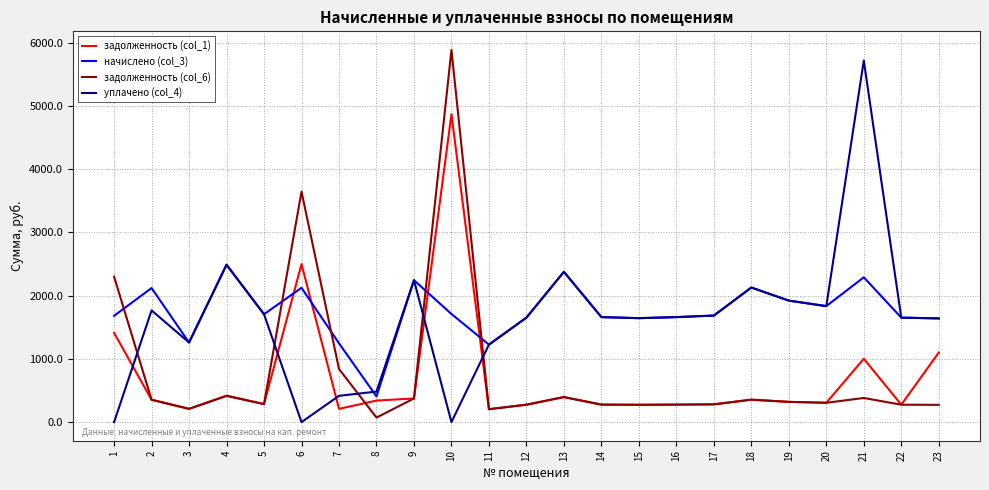

At which category does задолженность (col_6) reach its first local valley?

3